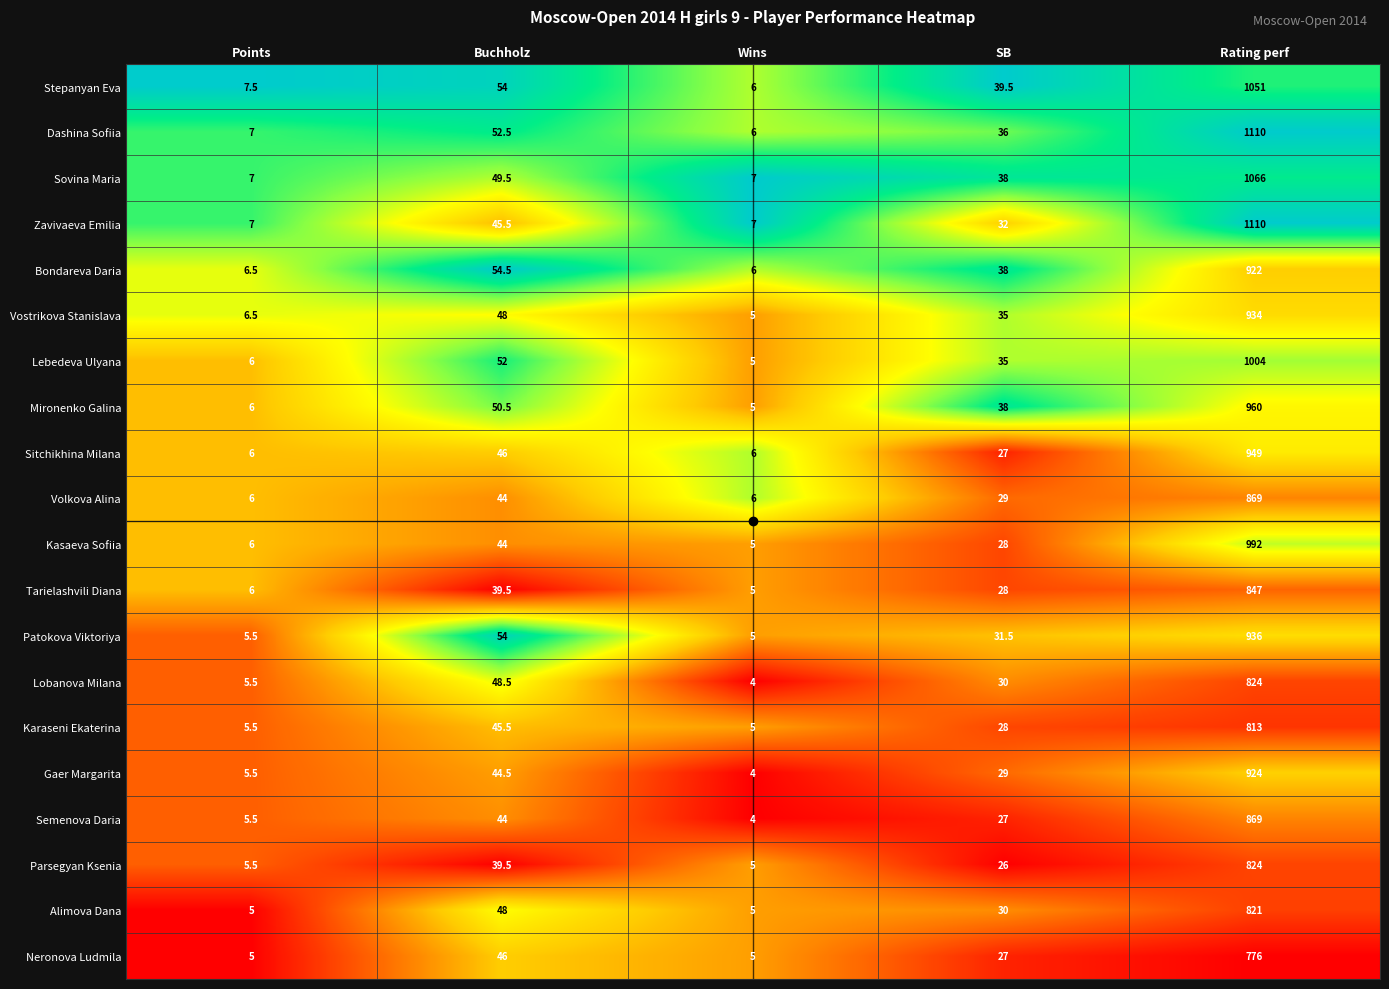

The Stepanyan Eva series shows 54.0 at Buchholz. True or false?

True